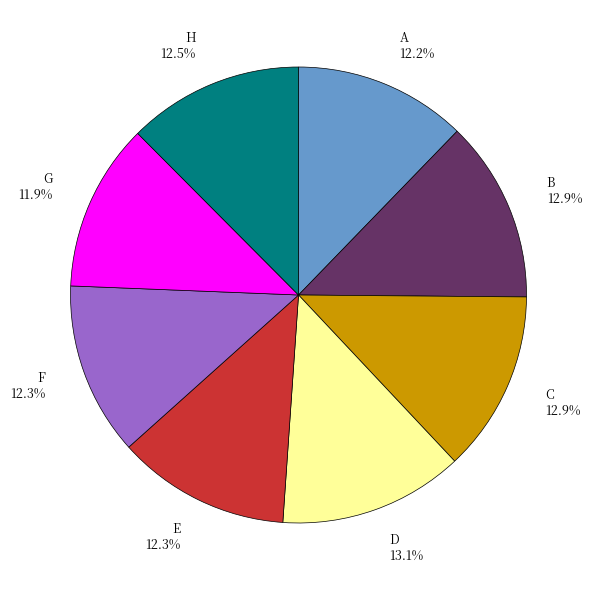

Which has a higher value, F or D?

D